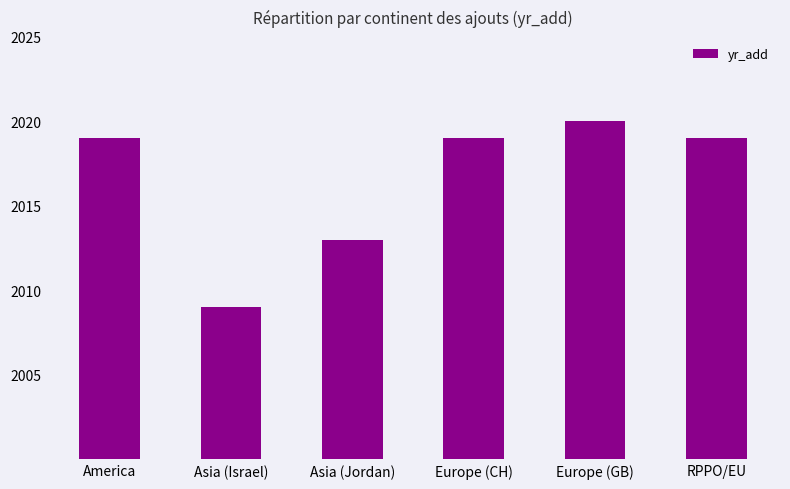

At which label is the value closest to 2014?

Asia (Jordan)